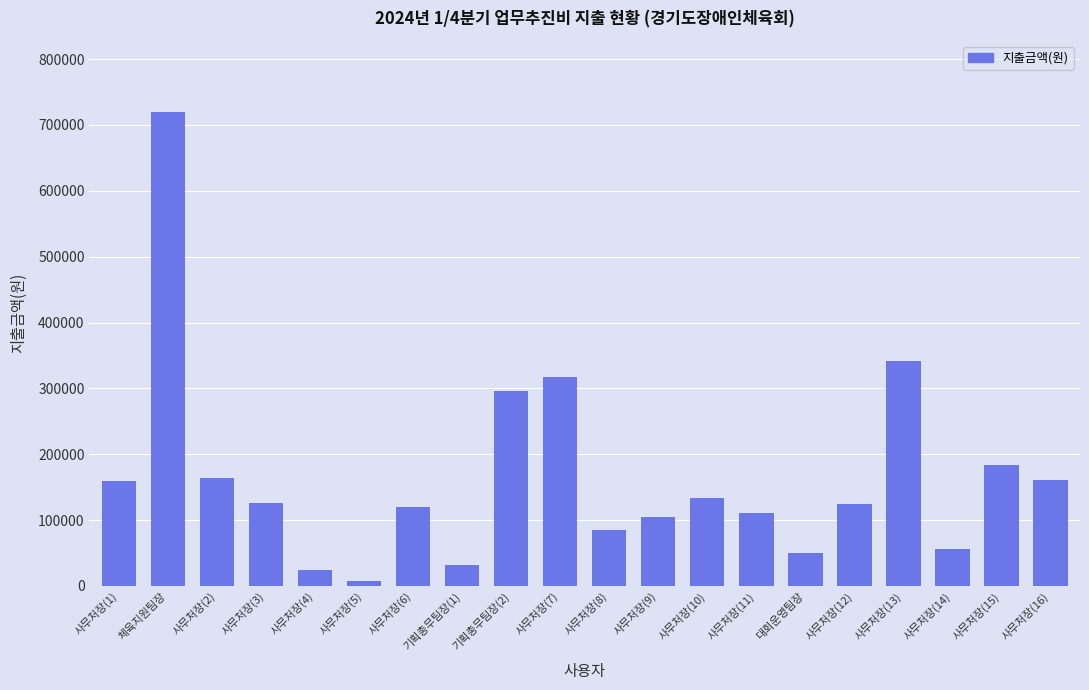

What is the maximum value shown in the chart?

720000